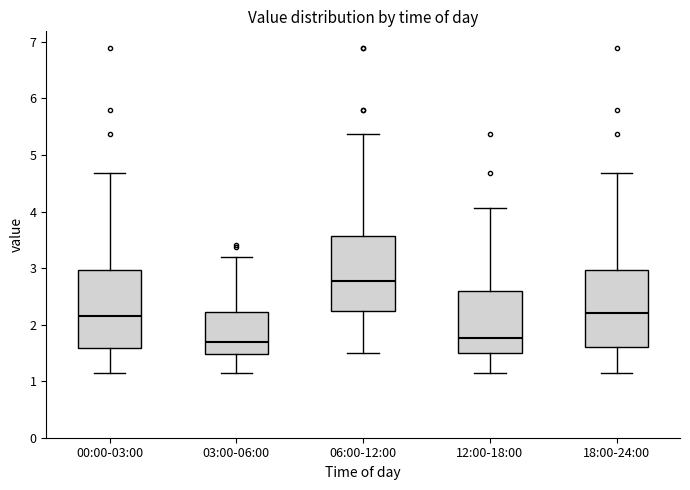

Which box's median line is the highest?

06:00-12:00